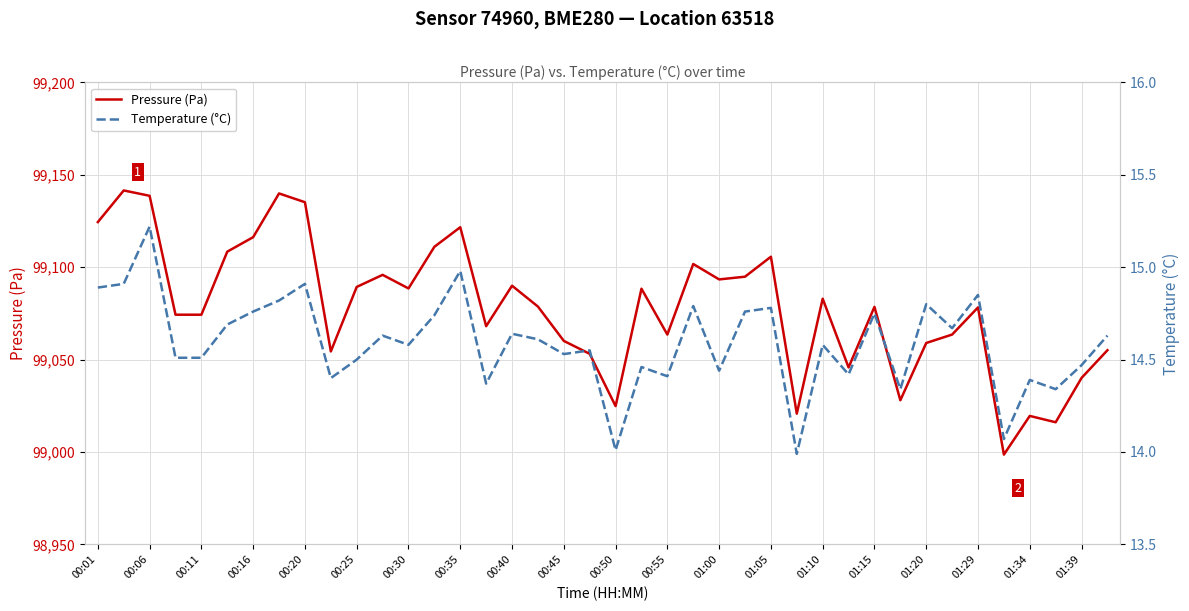

What is the value of the Pressure (Pa) point at the 38th from the left?

99016.1